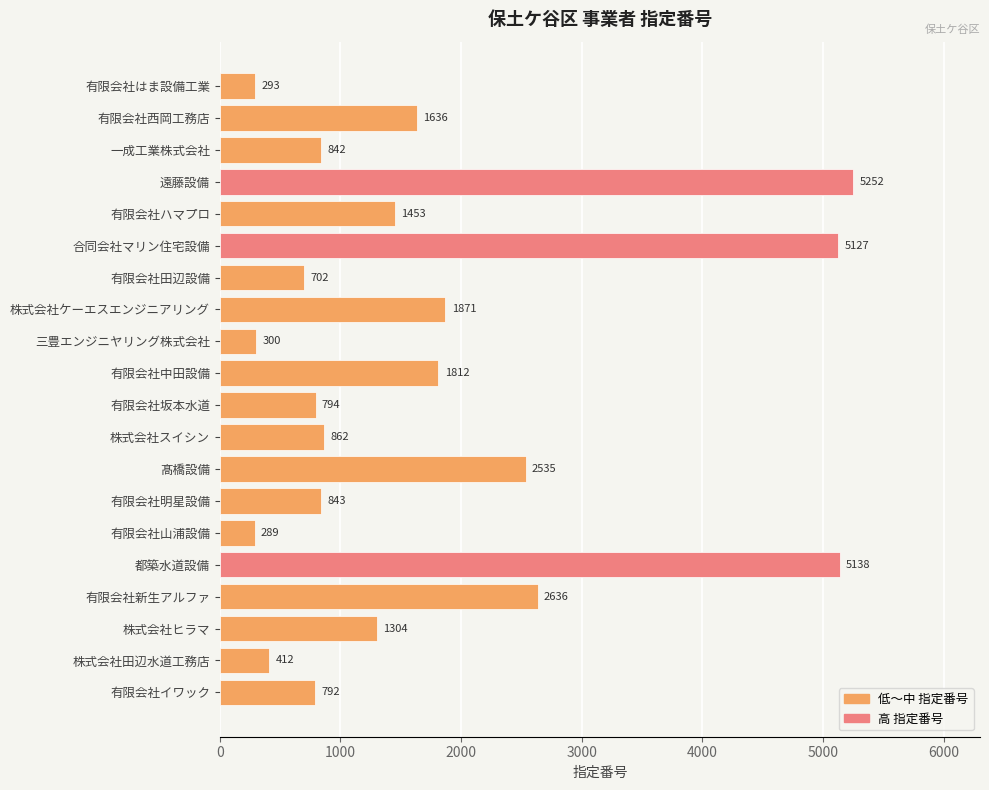

List the labels in order of value, smallest first.

有限会社山浦設備, 有限会社はま設備工業, 三豊エンジニヤリング株式会社, 株式会社田辺水道工務店, 有限会社田辺設備, 有限会社イワック, 有限会社坂本水道, 一成工業株式会社, 有限会社明星設備, 株式会社スイシン, 株式会社ヒラマ, 有限会社ハマプロ, 有限会社西岡工務店, 有限会社中田設備, 株式会社ケーエスエンジニアリング, 髙橋設備, 有限会社新生アルファ, 合同会社マリン住宅設備, 都築水道設備, 遠藤設備